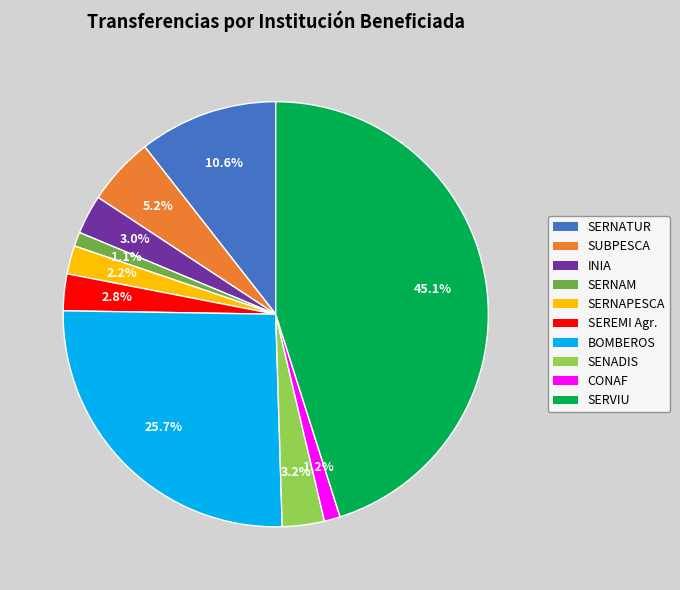

Is there a majority slice in this chart?

No